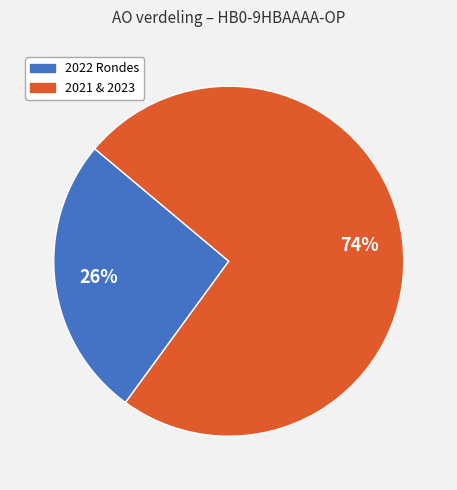

Rank the categories by value from highest to lowest.

2021 & 2023, 2022 Rondes